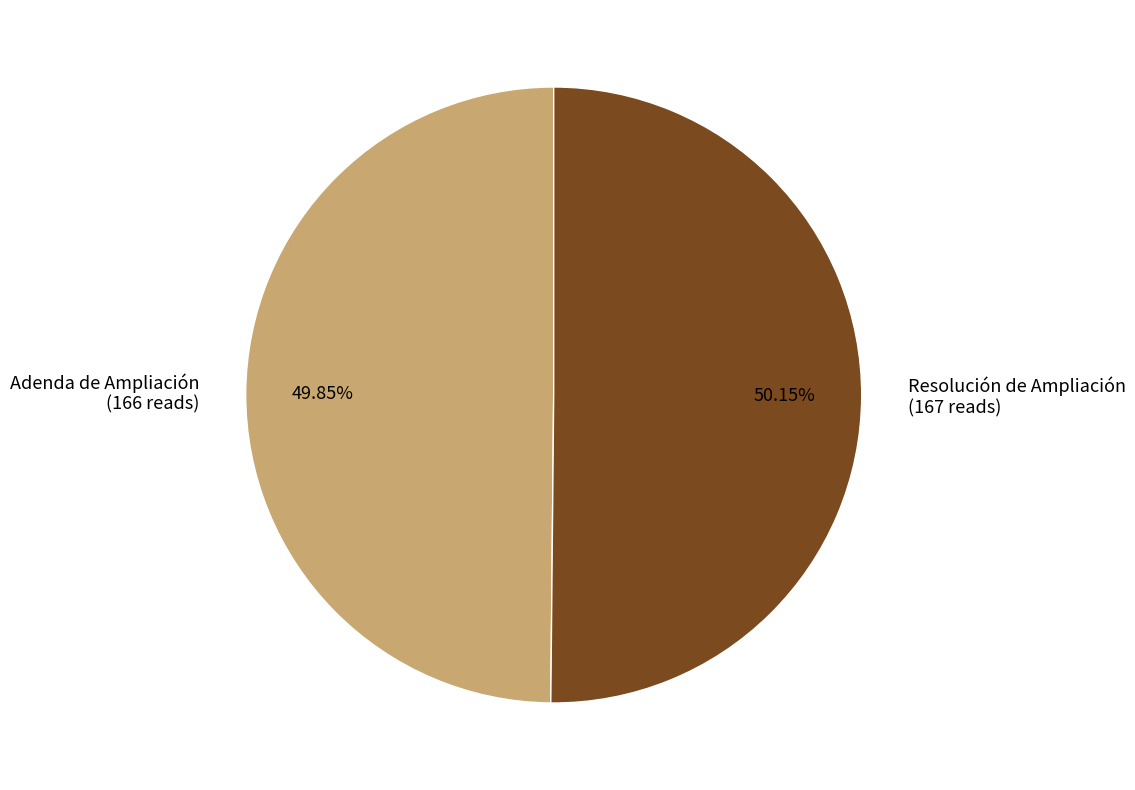

Is there any slice that represents more than half of the pie?

Yes